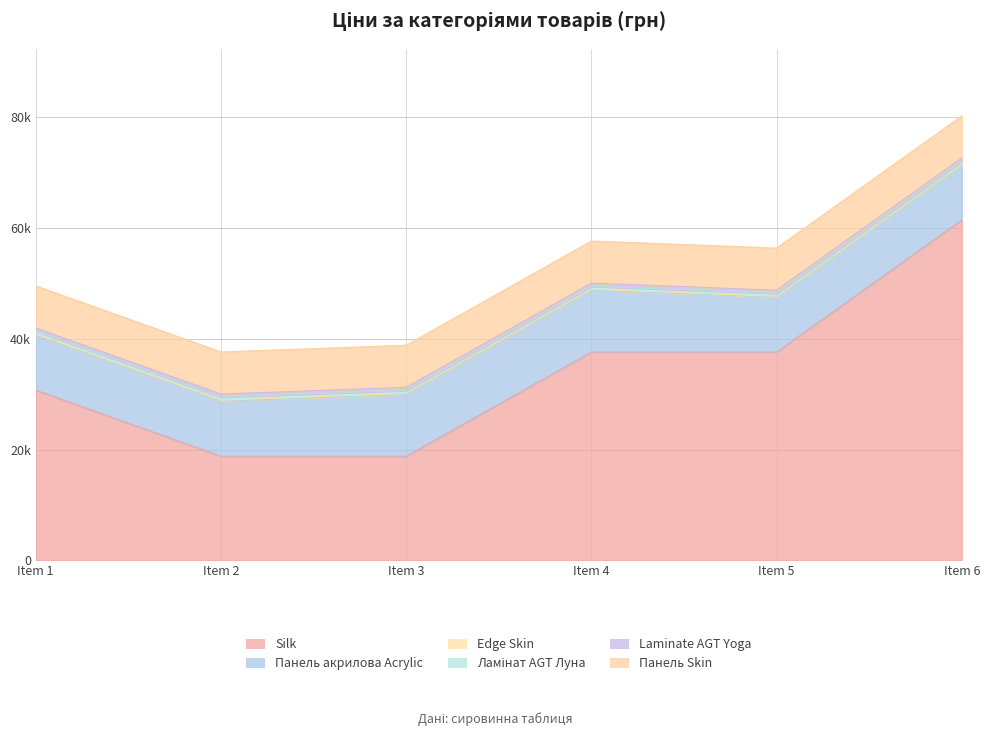

Reading left to right, list all the values displayed in this chart.

Silk: 30717.1	18796.8	18796.8	37593.6	37593.6	61434.3
Панель акрилова Acrylic: 9975.0	9975.0	11188.2	11188.2	9975.0	9975.0
Edge Skin: 114.1	114.1	114.1	114.1	57.0	57.0
Ламінат AGT Луна: 539.0	539.0	539.0	539.0	539.0	539.0
Laminate AGT Yoga: 589.9	589.9	589.9	589.9	589.9	589.9
Панель Skin: 7596.5	7596.5	7596.5	7596.5	7596.5	7596.5